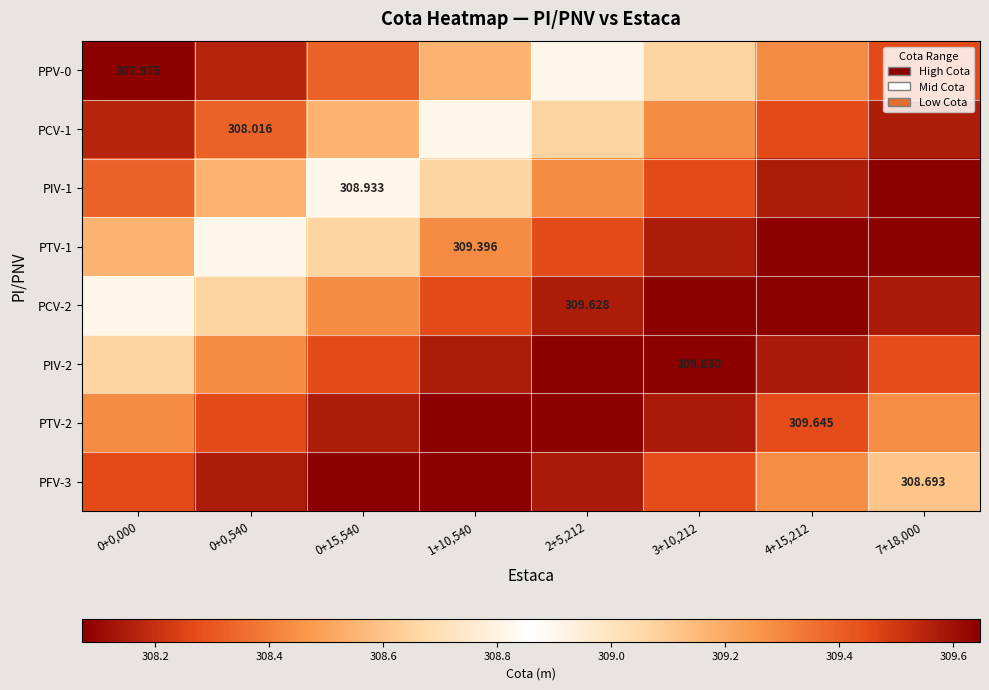

Which label corresponds to the smallest value in the chart?

0+0,000